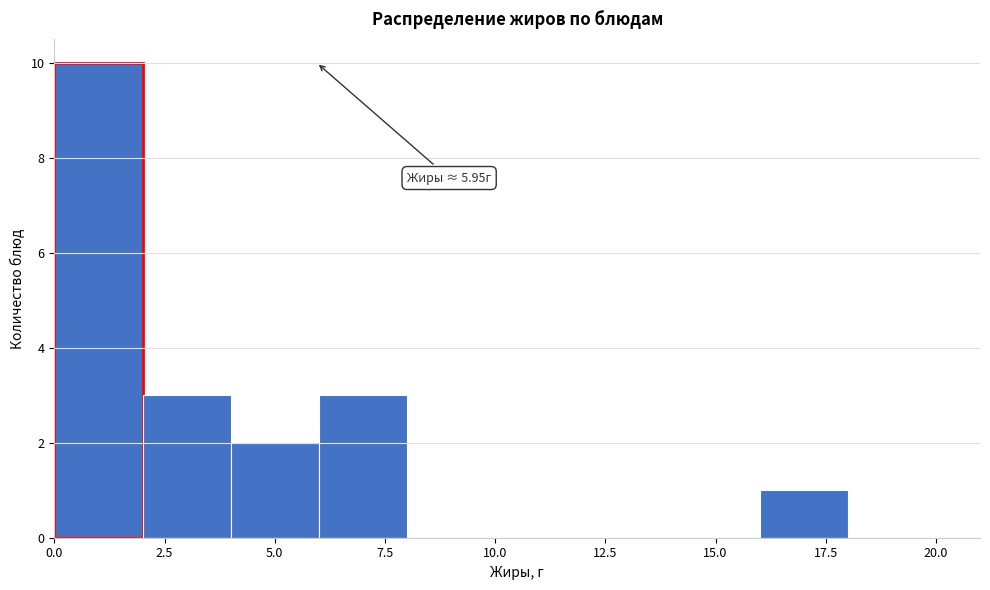

Which range on the x-axis has the tallest bar?

0 to 2